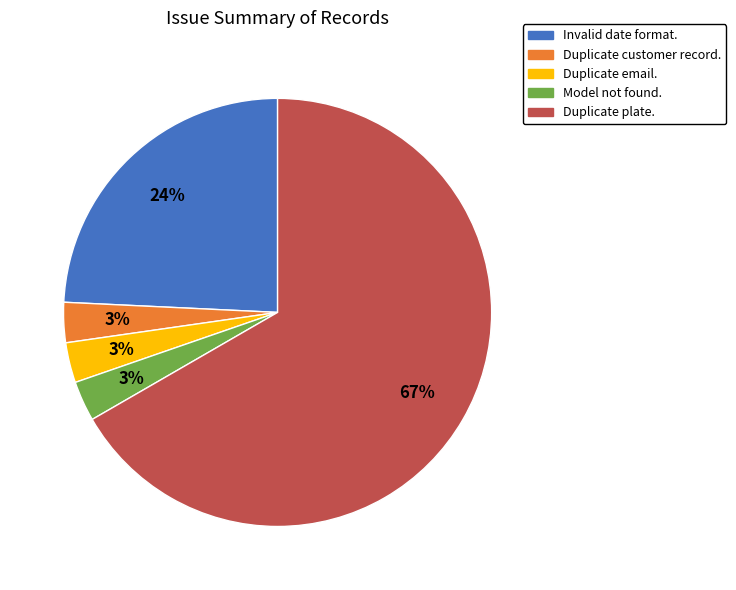

The Invalid date format. slice represents 18% of the pie. True or false?

False